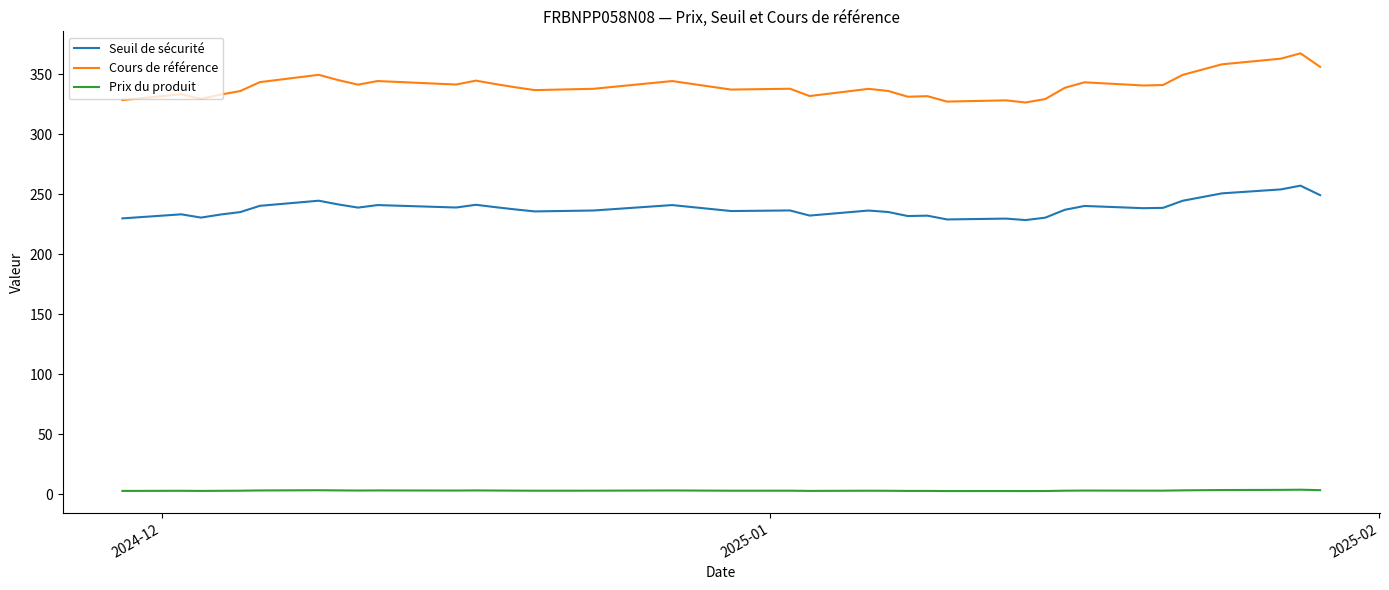

Rank the series by their average value, from lowest to highest.

Prix du produit, Seuil de sécurité, Cours de référence